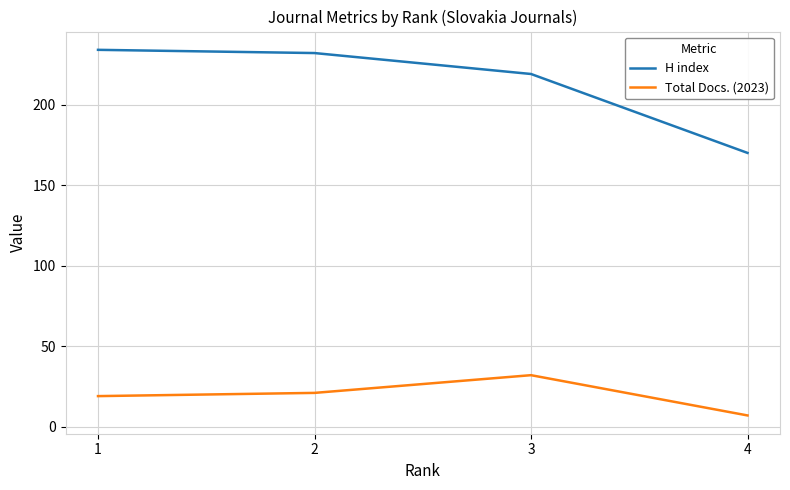

Does the chart have visible grid lines?

Yes